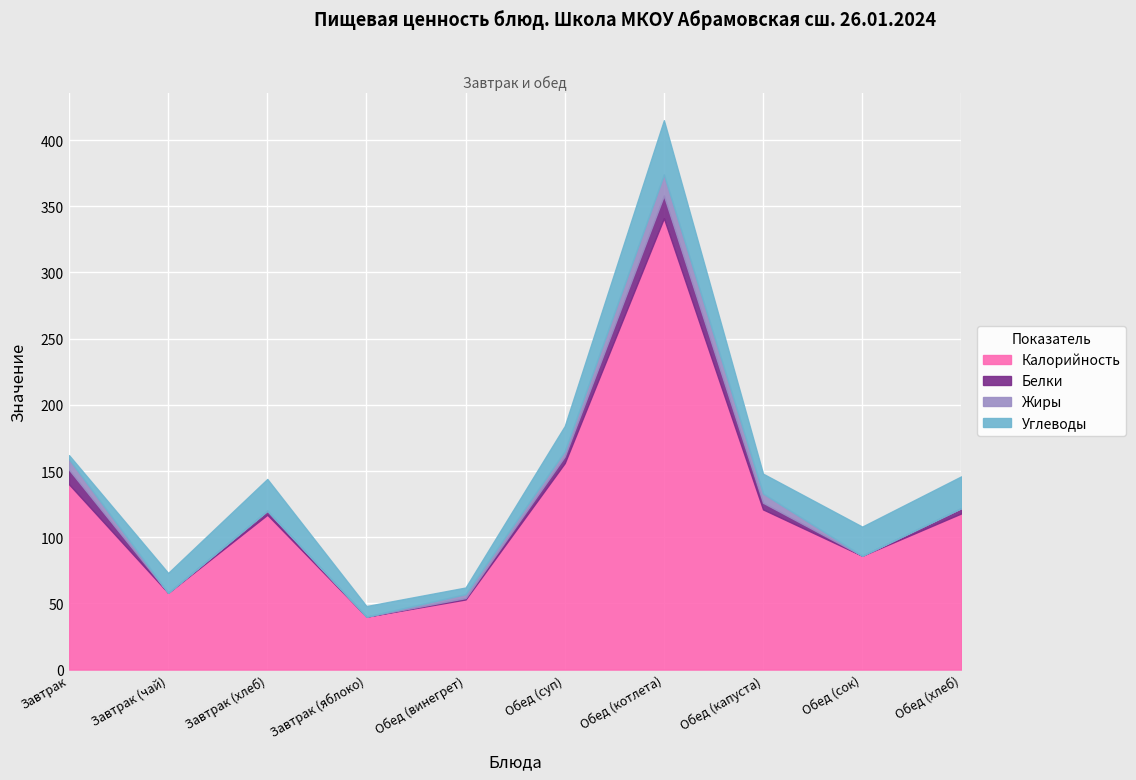

True or false: Белки has more than 1 points higher than both neighbors.

True